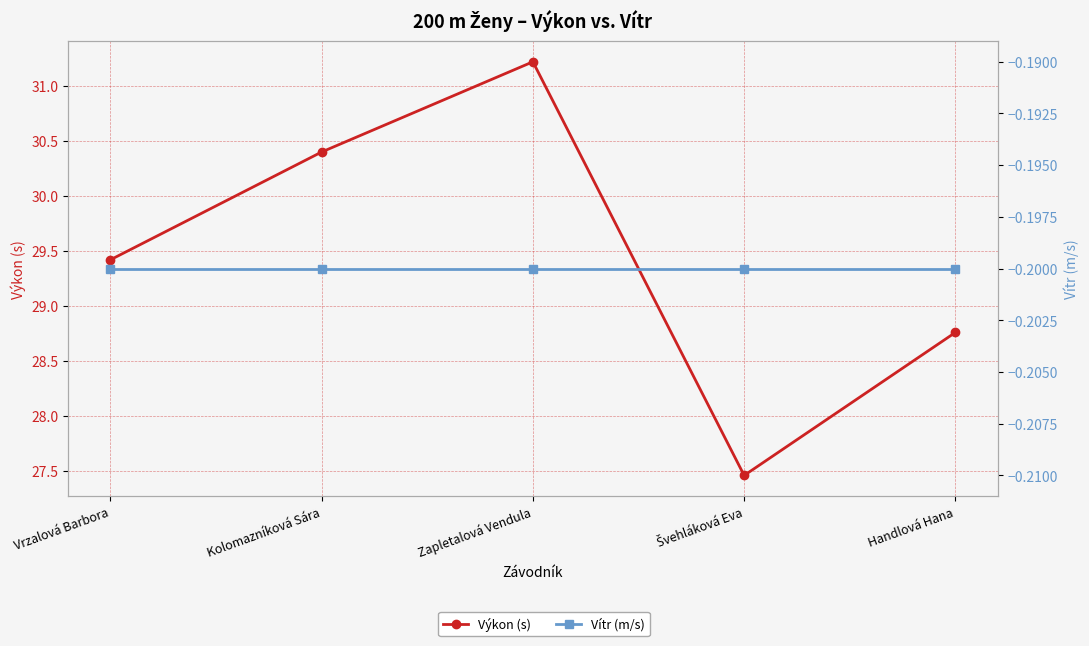

Does the chart have visible grid lines?

Yes